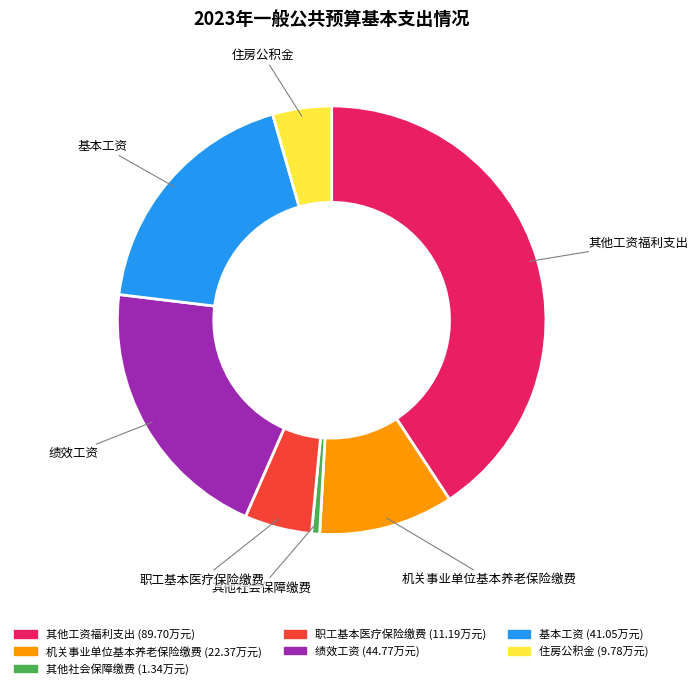

Combined, do 住房公积金 and 绩效工资 account for over 50%?

No